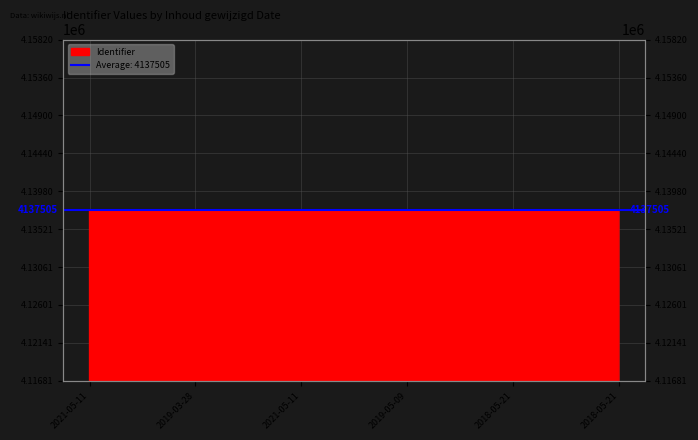

How many lines are shown in the chart?

1